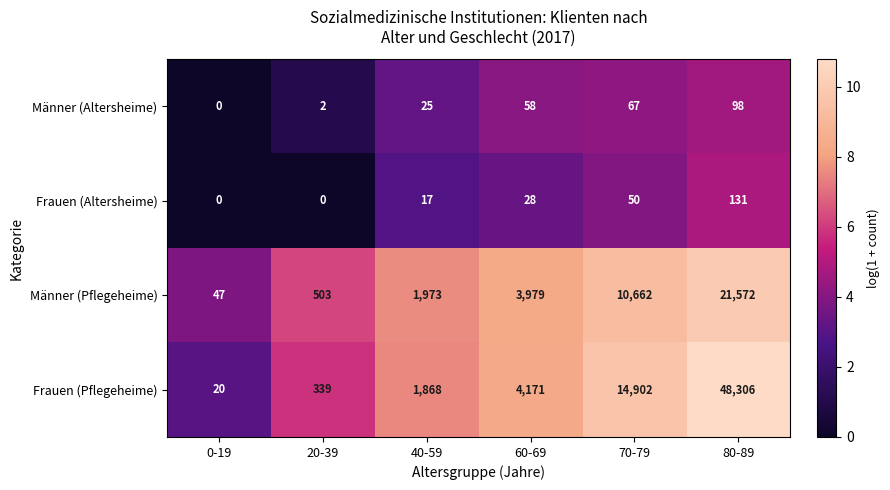

Which series has the largest range (max minus min)?

Frauen (Pflegeheime)